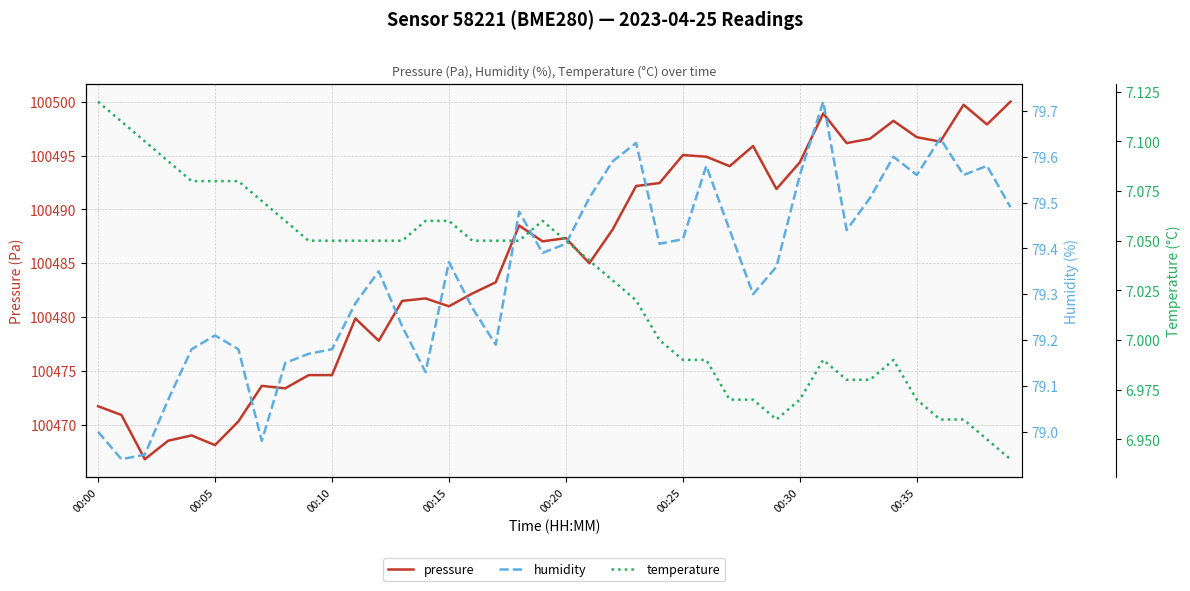

The value of pressure at 00:15 is 157714.7. True or false?

False